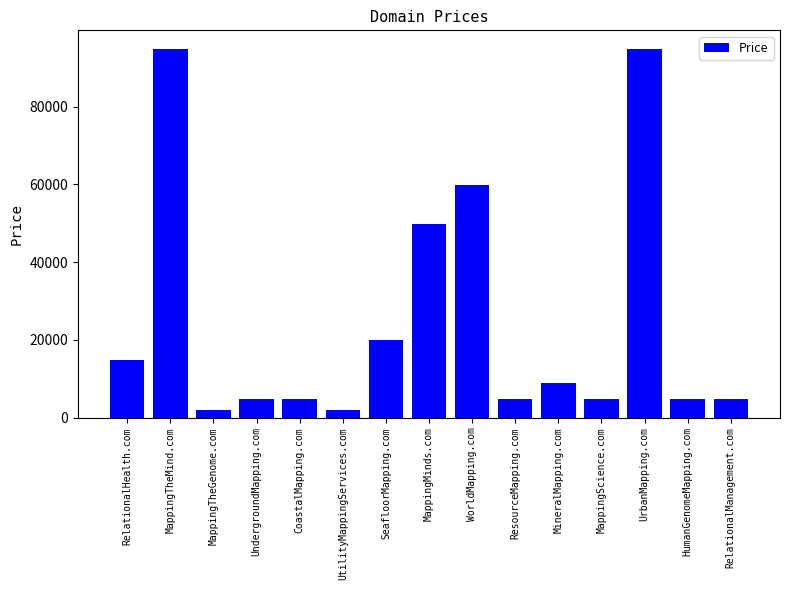

Where is the data nearest to the value 48388?

MappingMinds.com